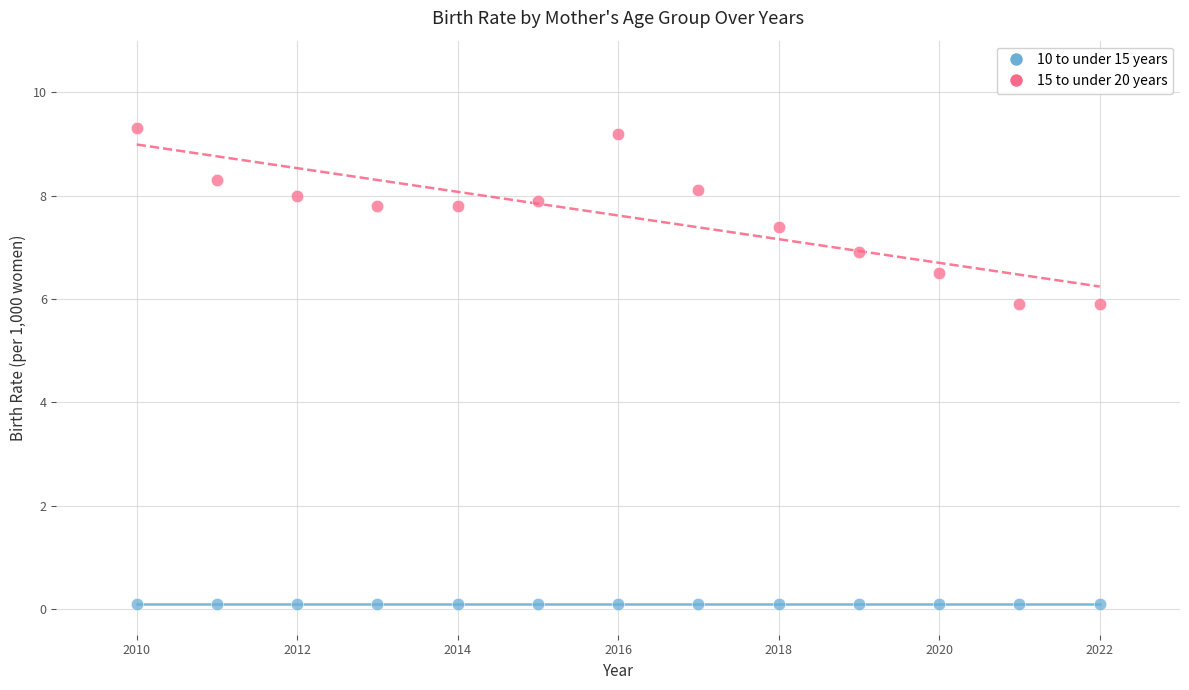

Which series reaches the maximum Y coordinate?

15 to under 20 years